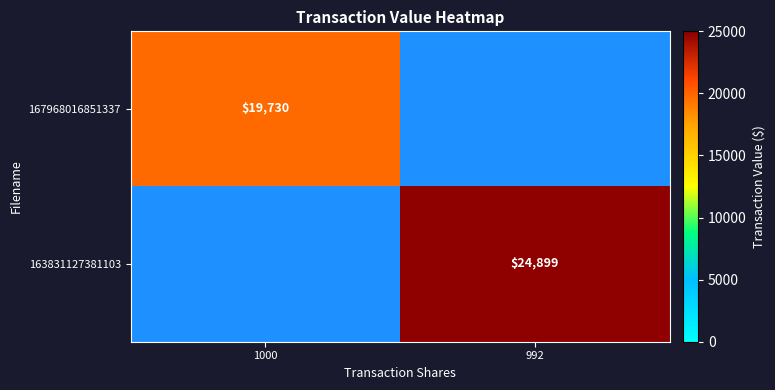

The value of 163831127381103 at 992 is 34873. True or false?

False